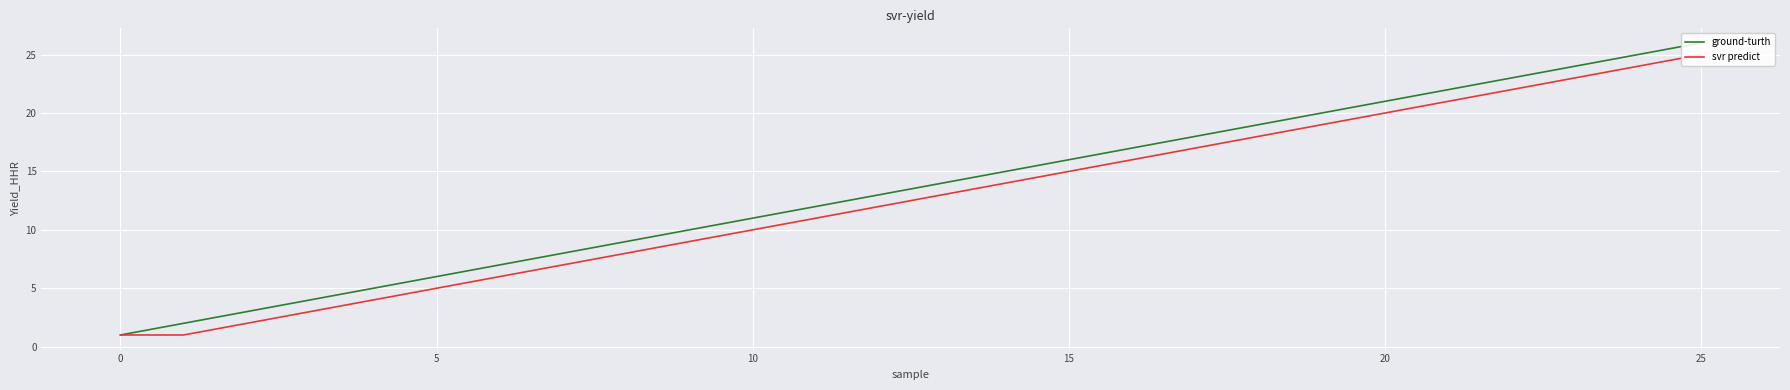

What value does the svr predict series have at 23, to the nearest 10?

20